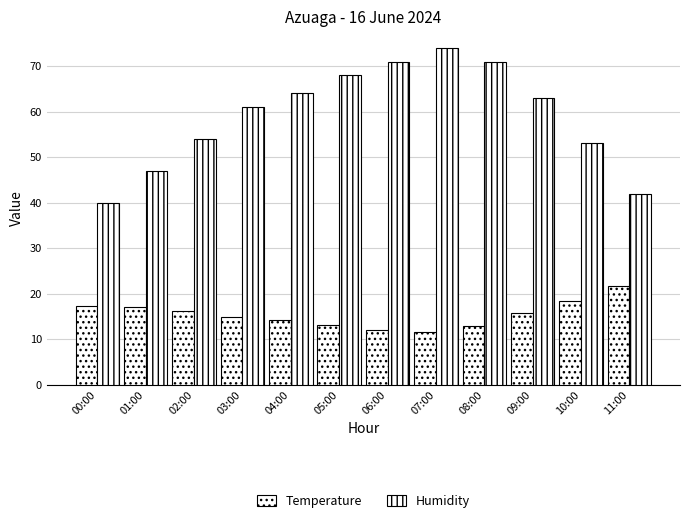

List the labels in order of Humidity value, smallest first.

00:00, 11:00, 01:00, 10:00, 02:00, 03:00, 09:00, 04:00, 05:00, 06:00, 08:00, 07:00